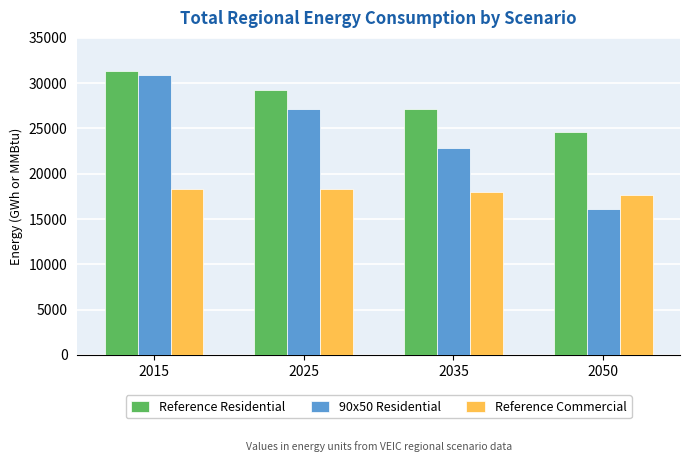

How many bars are there in total?

12